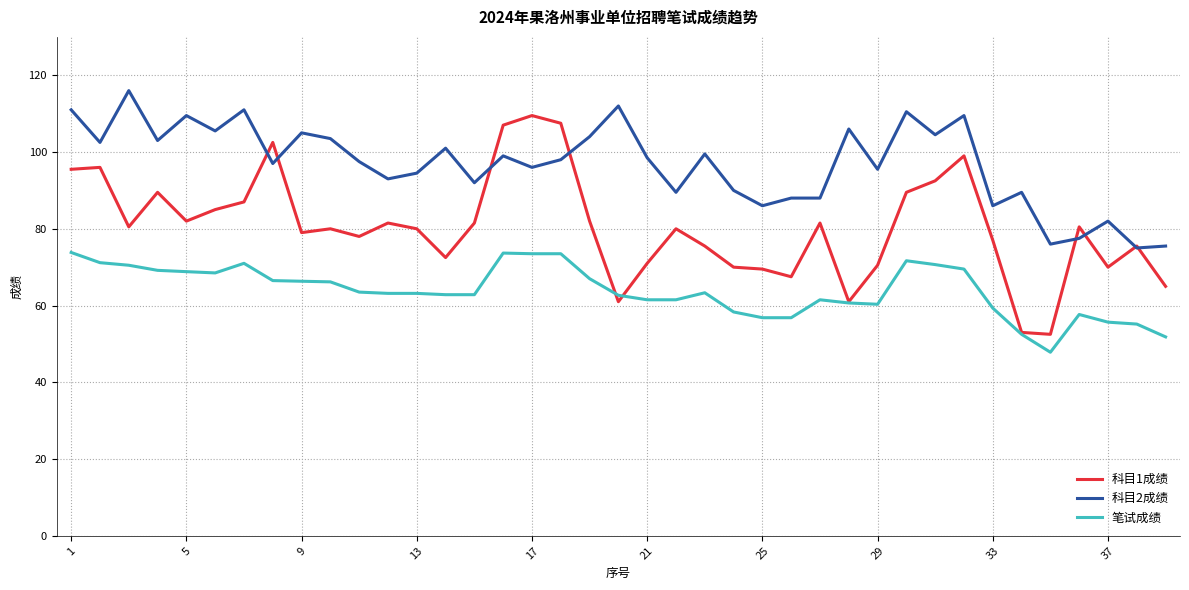

Which series has the largest total across all categories?

科目2成绩